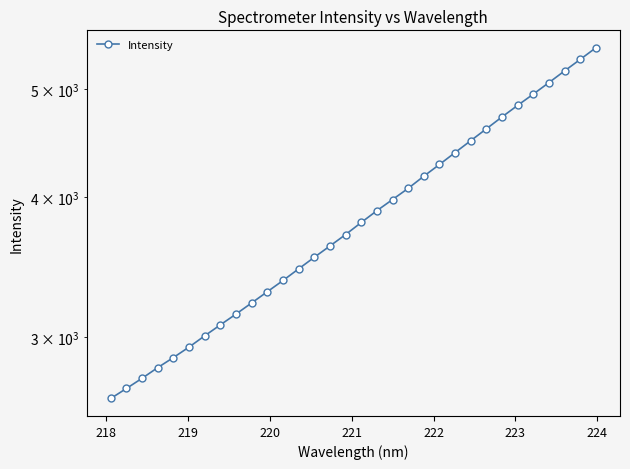

True or false: the data has more than 0 interior local peaks.

False